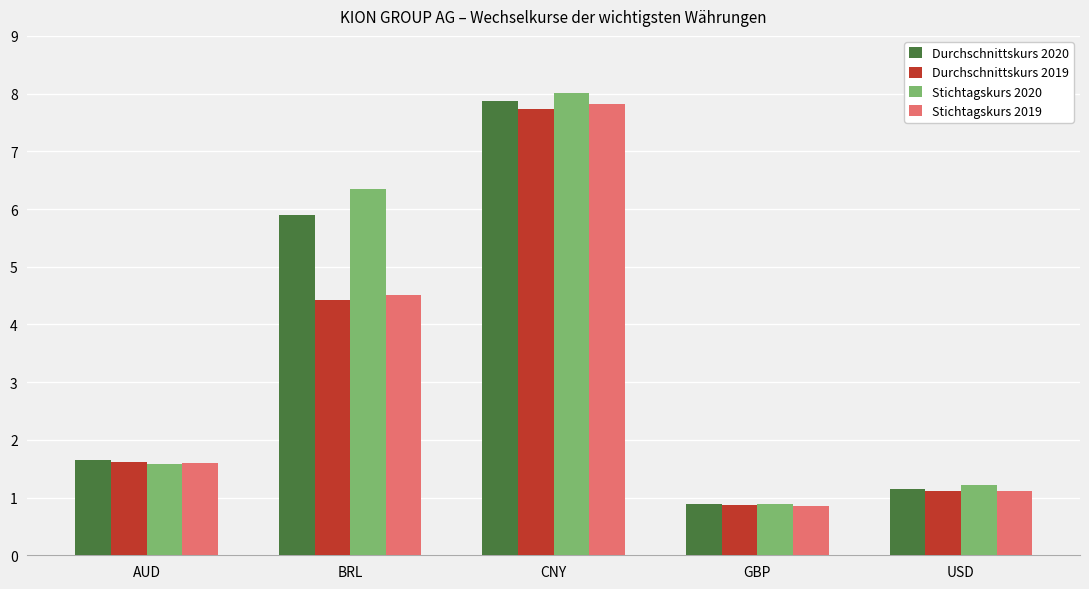

At how many categories does at least one series exceed 7?

1